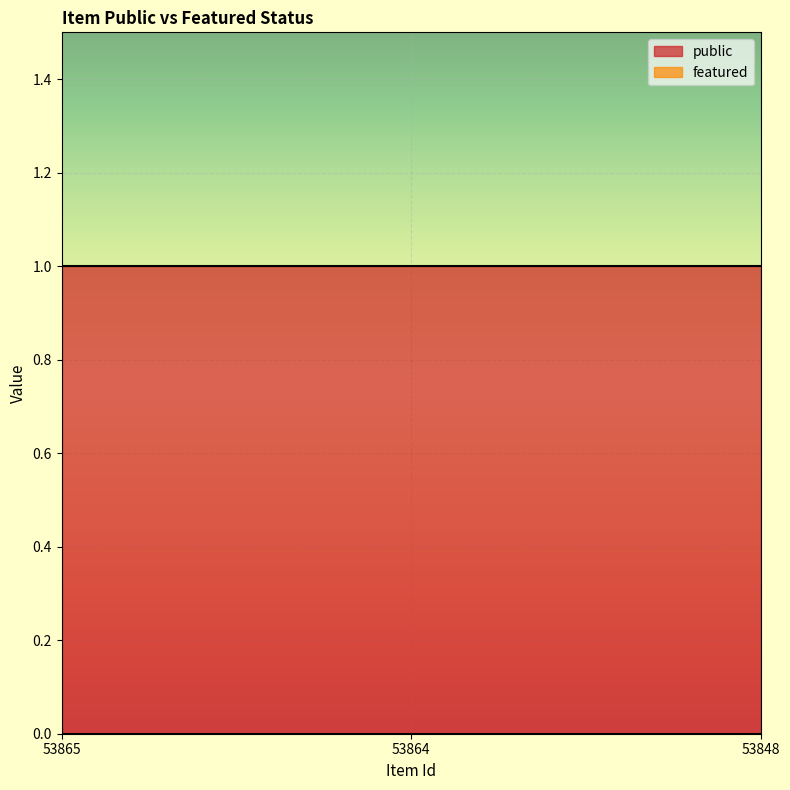

Rank the series by their maximum value, from highest to lowest.

public, featured